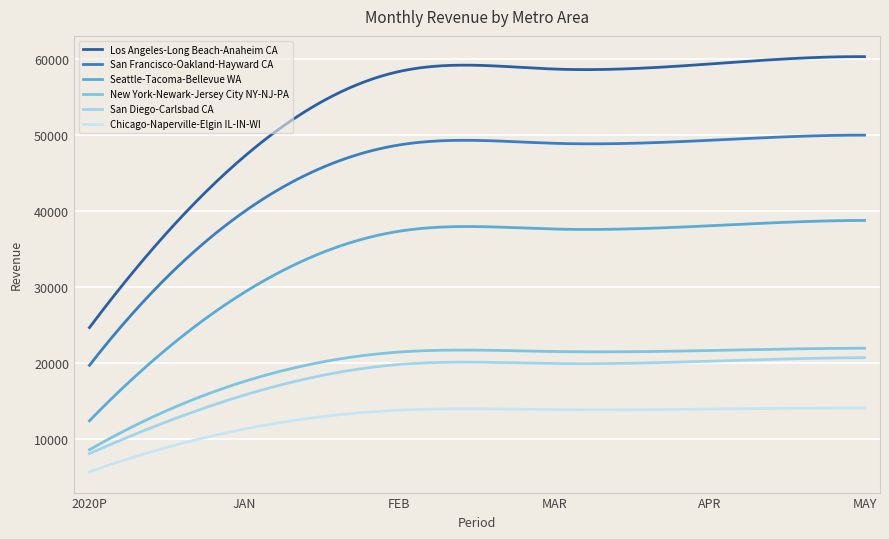

What is the average value of the Seattle-Tacoma-Bellevue WA series?

33928.9